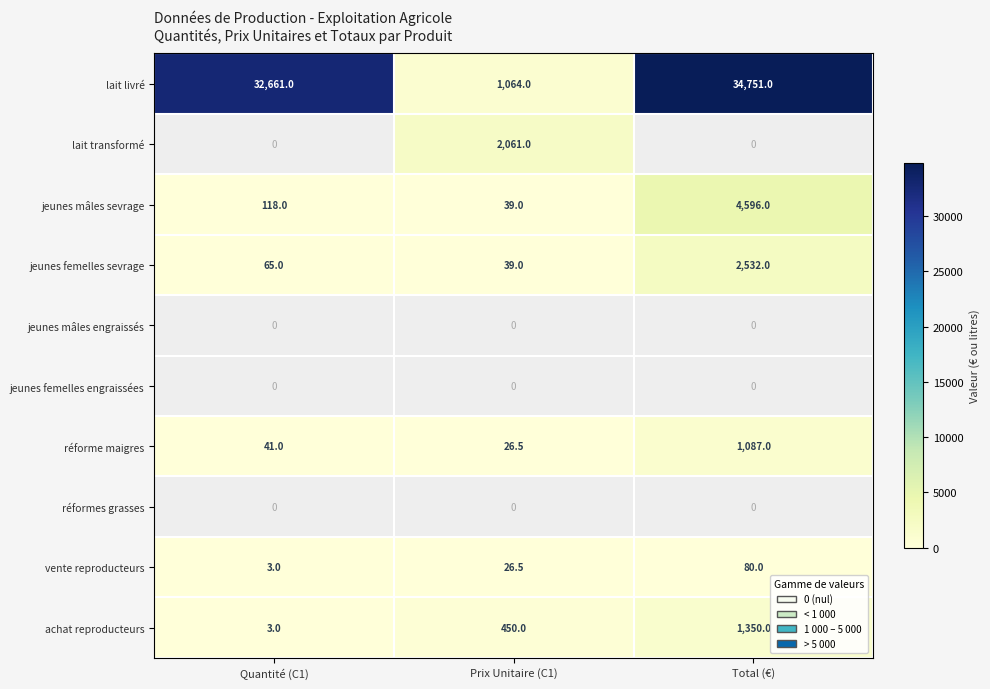

The value of jeunes mâles sevrage at Prix Unitaire (C1) is 13.3. True or false?

False